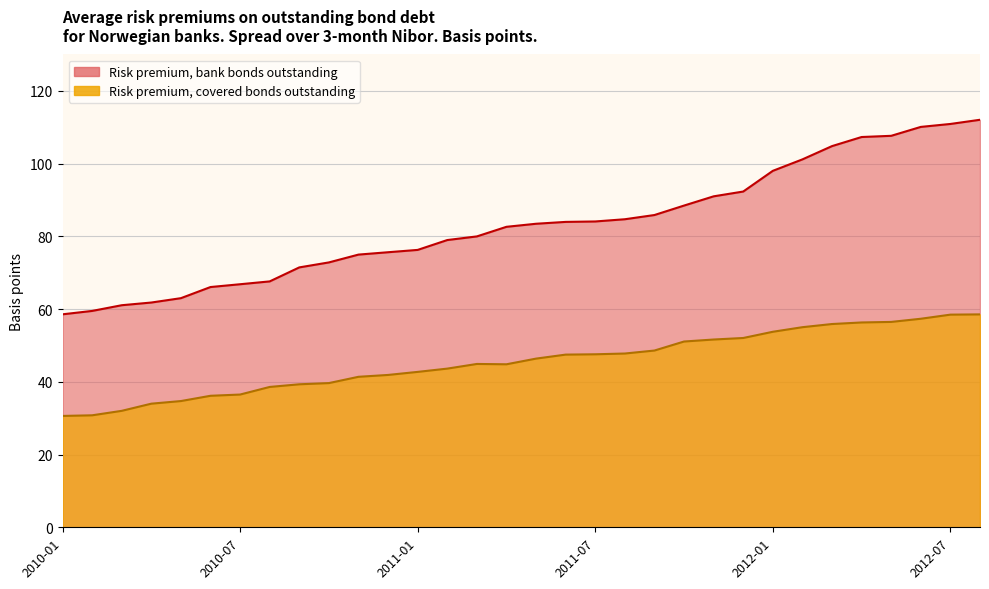

What is the difference between the highest and lowest values at 2010-04?

27.8